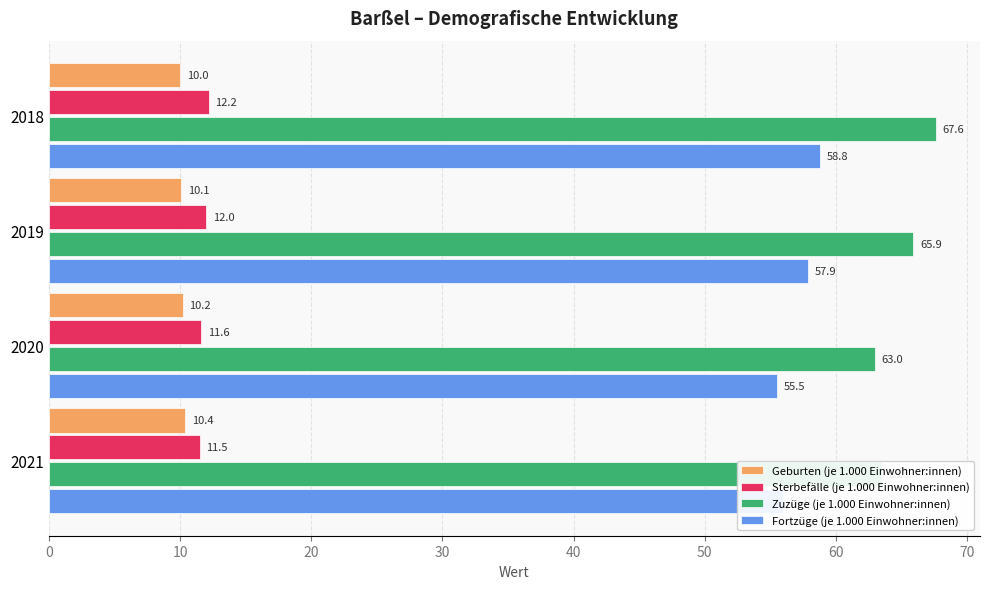

How many data points in Fortzüge (je 1.000 Einwohner:innen) are above 57?

2